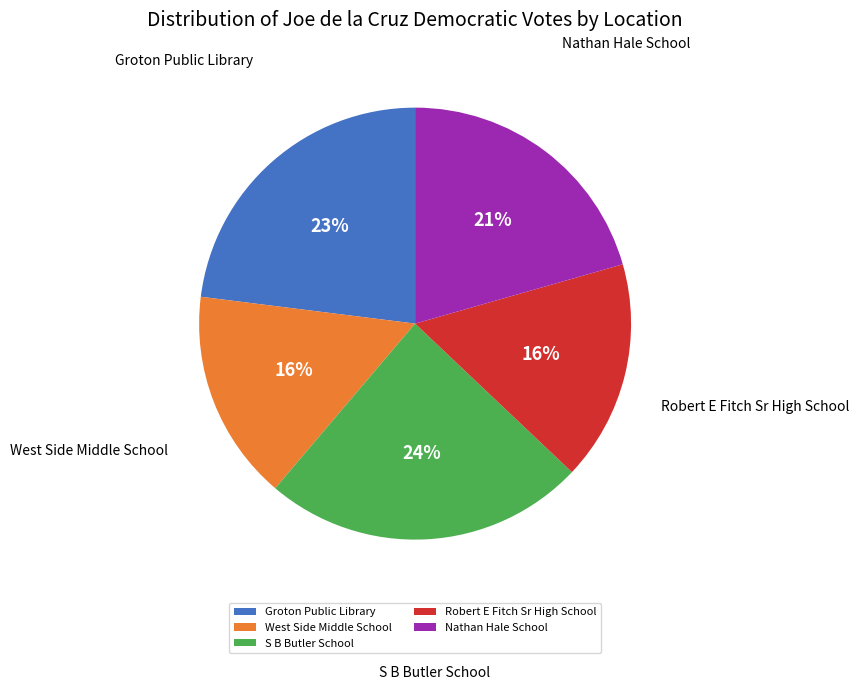

Count the number of slices in the pie.

5